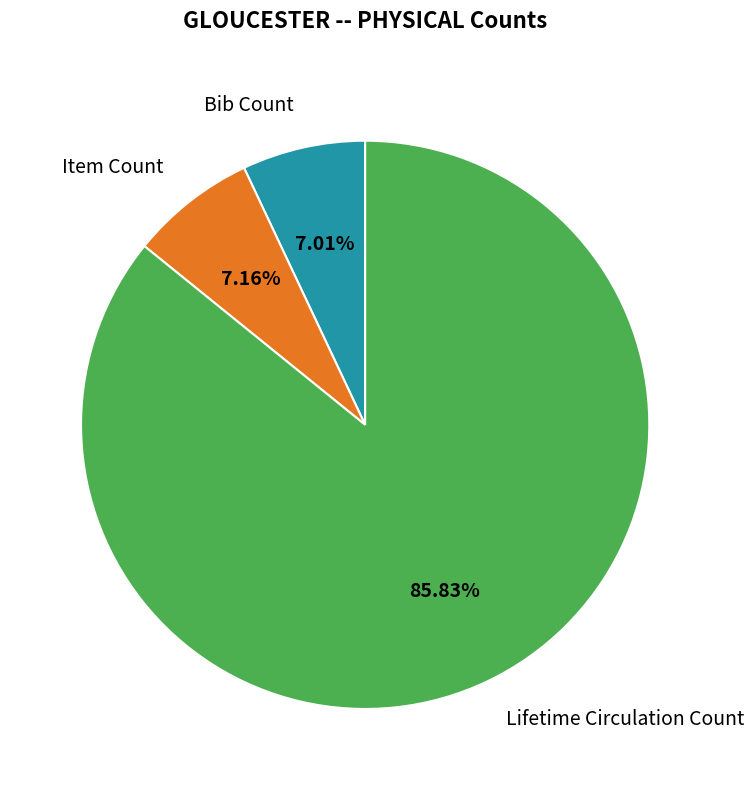

Does any single category account for the majority?

Yes